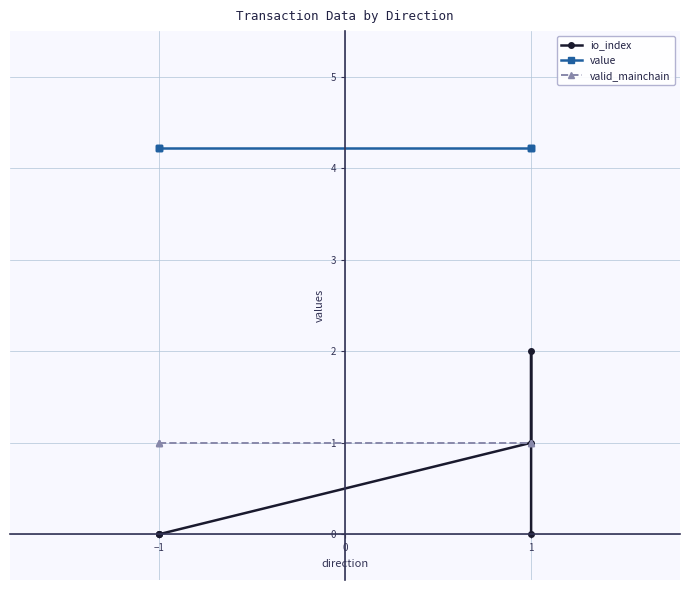

True or false: value and valid_mainchain intersect in this chart.

False